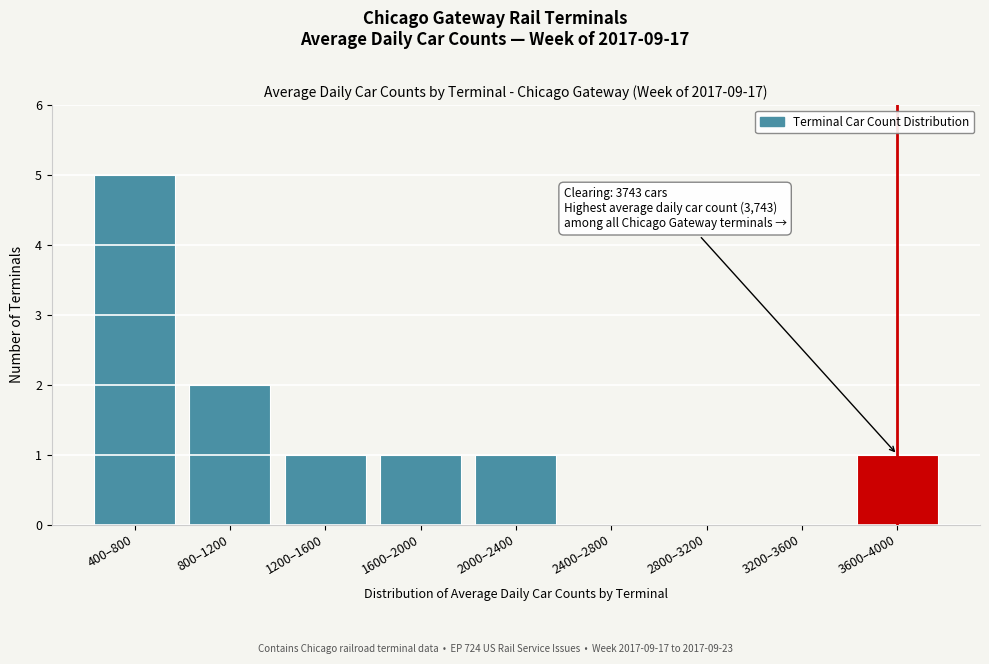

Reading left to right, list all the values displayed in this chart.

400–800=5	800–1200=2	1200–1600=1	1600–2000=1	2000–2400=1	2400–2800=0	2800–3200=0	3200–3600=0	3600–4000=1